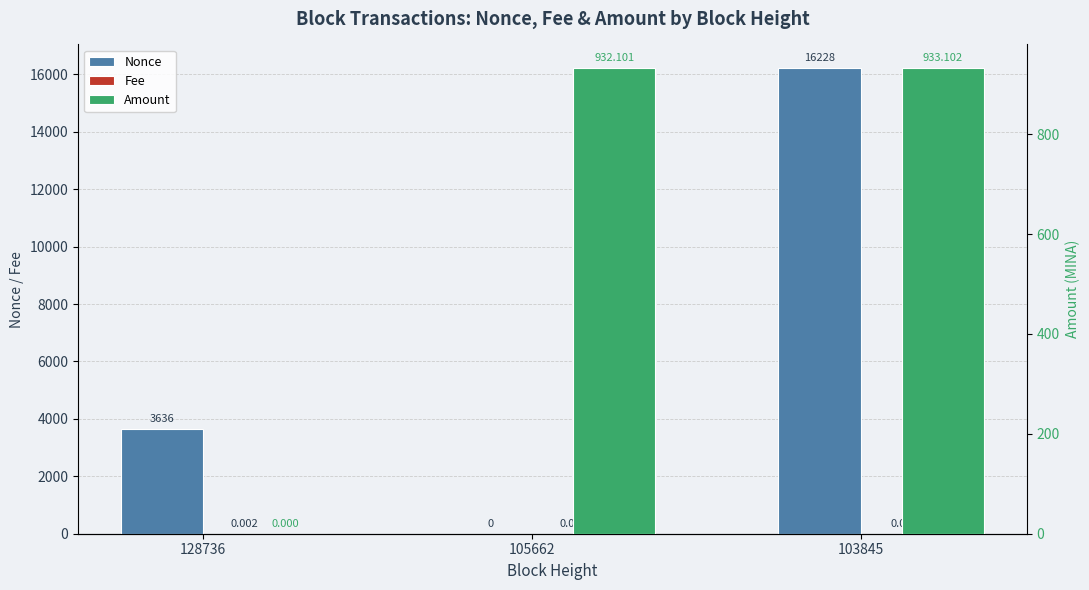

Reading left to right, list all the values displayed in this chart.

Nonce: 3636.0	0.0	16228.0
Fee: 0.0	0.0	0.0
Amount: 0.0	932.1	933.1